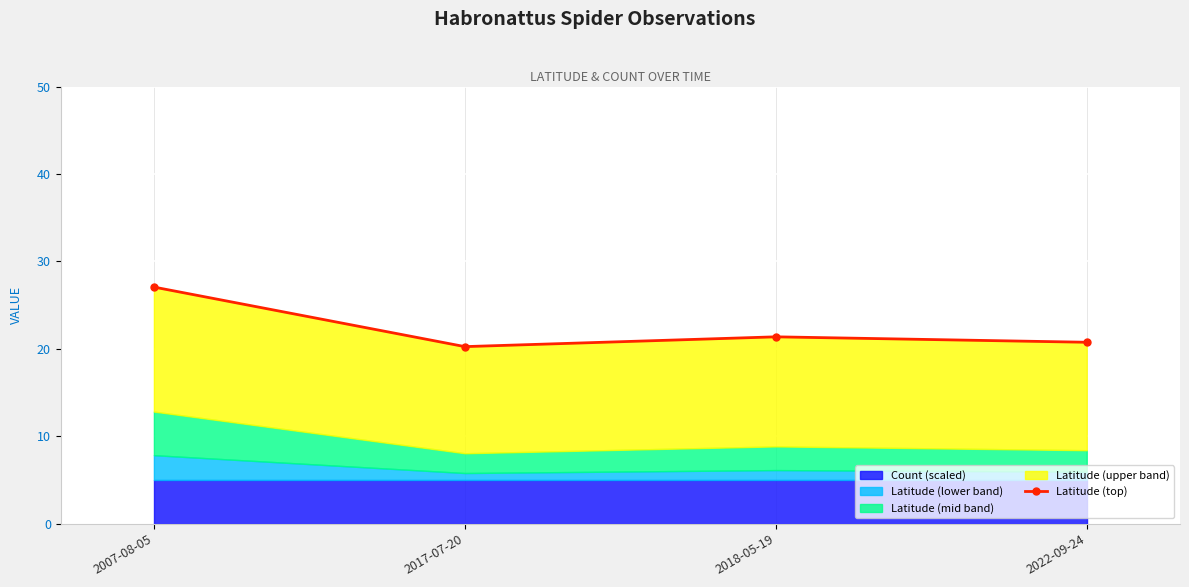

Rank the categories by value from lowest to highest.

2017-07-20, 2022-09-24, 2018-05-19, 2007-08-05